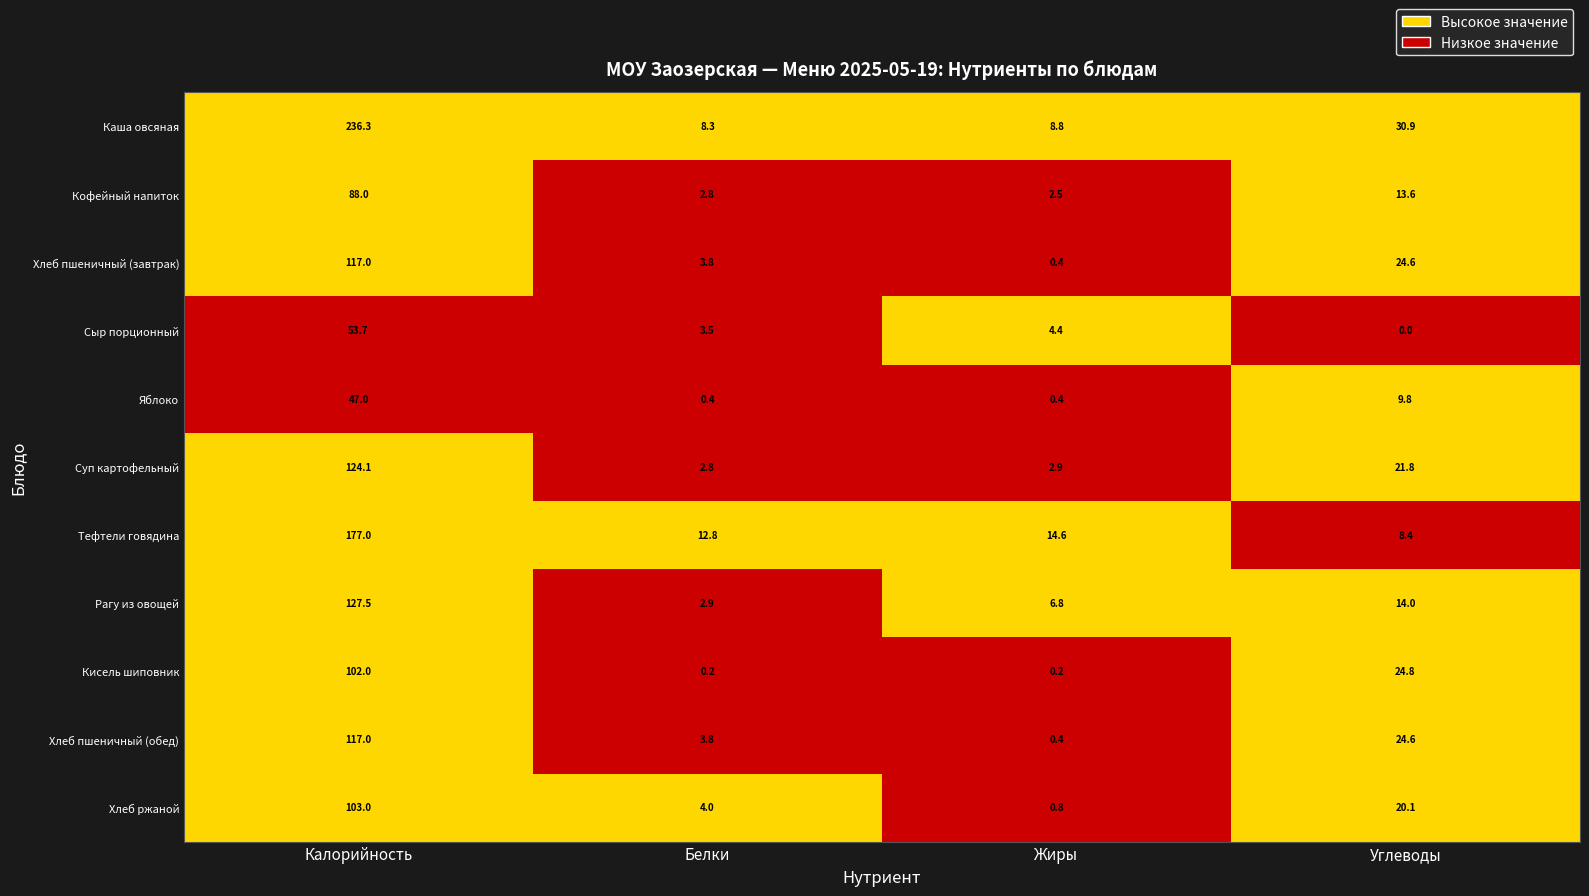

How many data points does each series have?

4